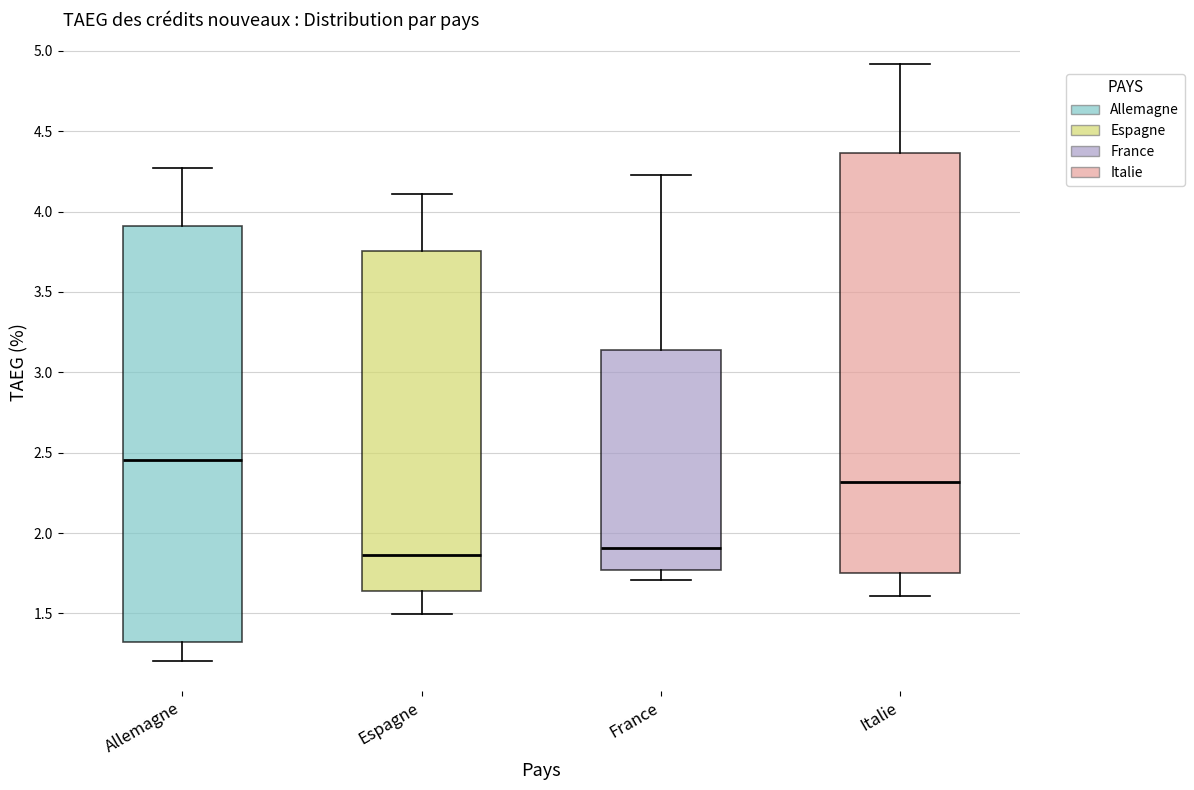

Reading left to right, read every box against the y-axis: the position of its median line, the range the box covers, and the ends of its whiskers. The values are not printed on the chart, so give them approximately, as read against the axis.

Allemagne: median 2.45, box 1.30 to 3.90, whiskers 1.20 to 4.25
Espagne: median 1.85, box 1.65 to 3.75, whiskers 1.50 to 4.10
France: median 1.90, box 1.75 to 3.15, whiskers 1.70 to 4.25
Italie: median 2.30, box 1.75 to 4.35, whiskers 1.60 to 4.90